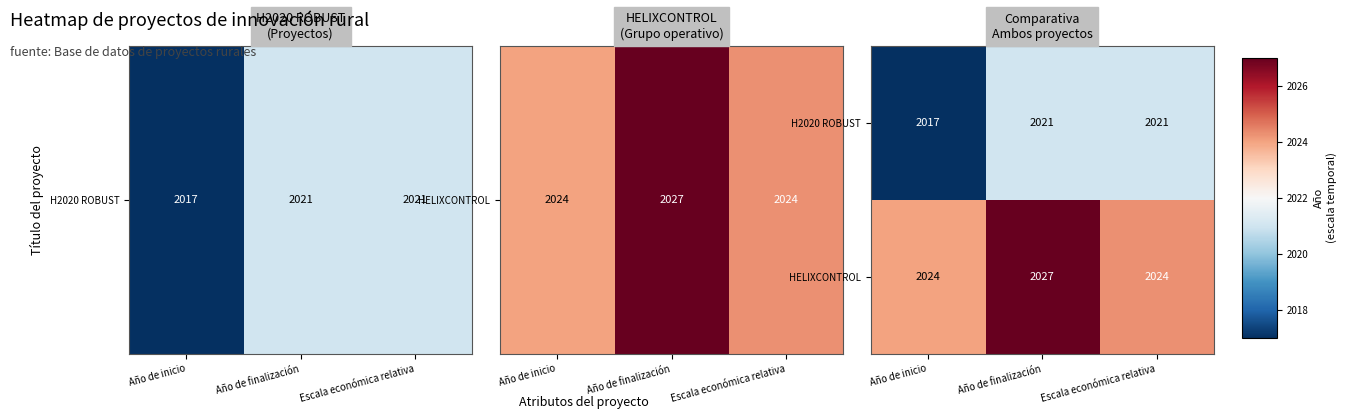

Count the number of categories in the chart.

3